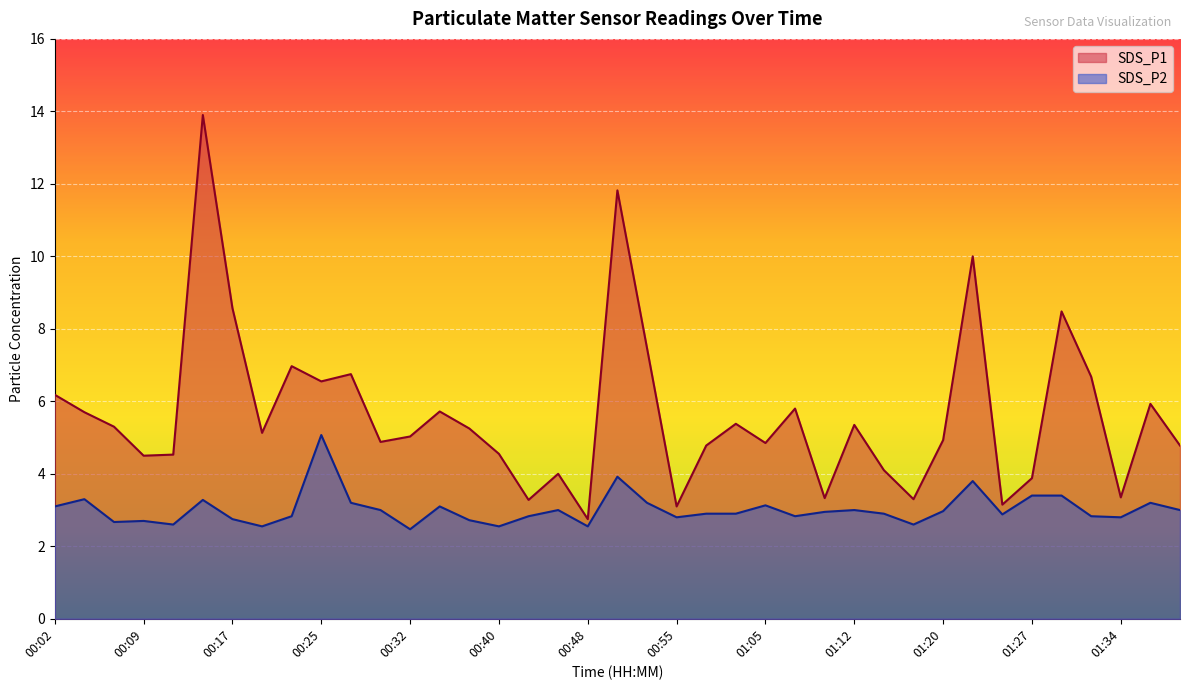

The SDS_P1 series shows 3.1 at 01:25. True or false?

True